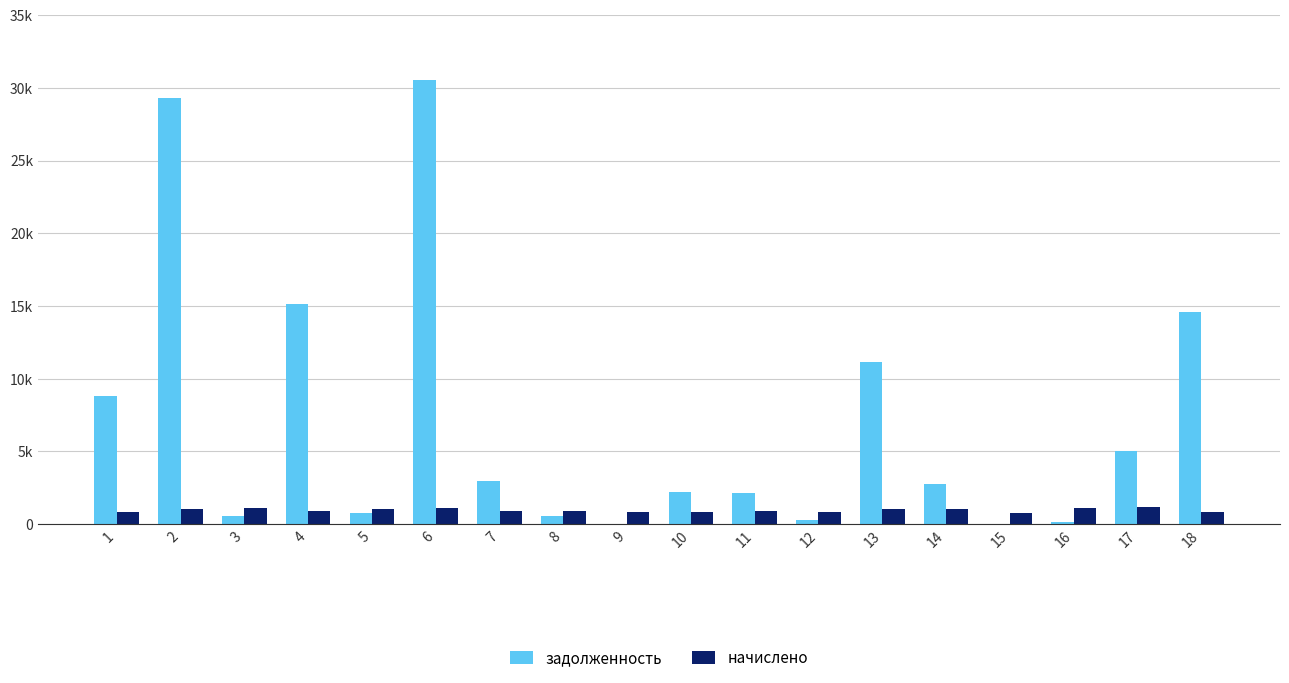

Is the value of задолженность at 7 greater than the value of начислено at 3?

Yes